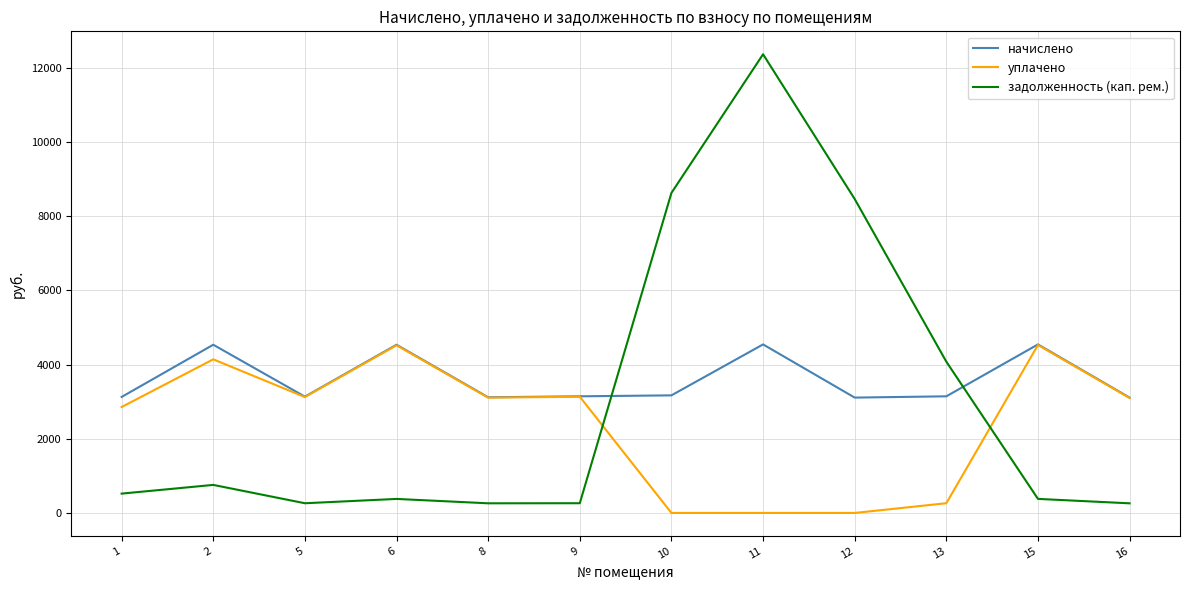

What is the approximate value of начислено at 1?

3127.7